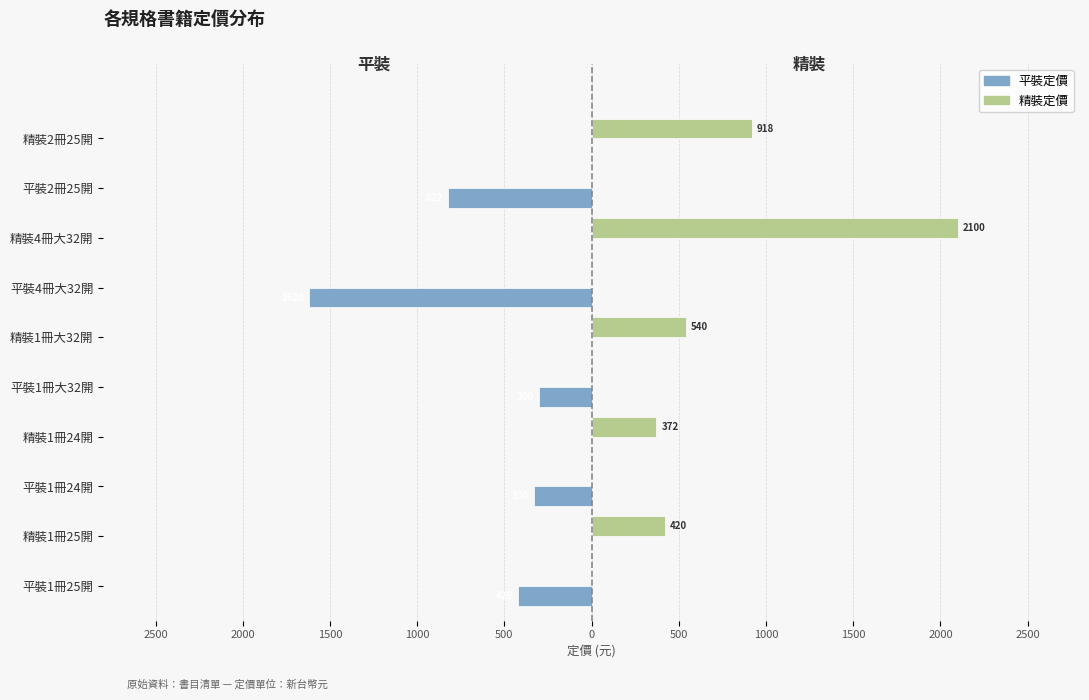

What are all the series names shown in the legend?

平裝定價, 精裝定價